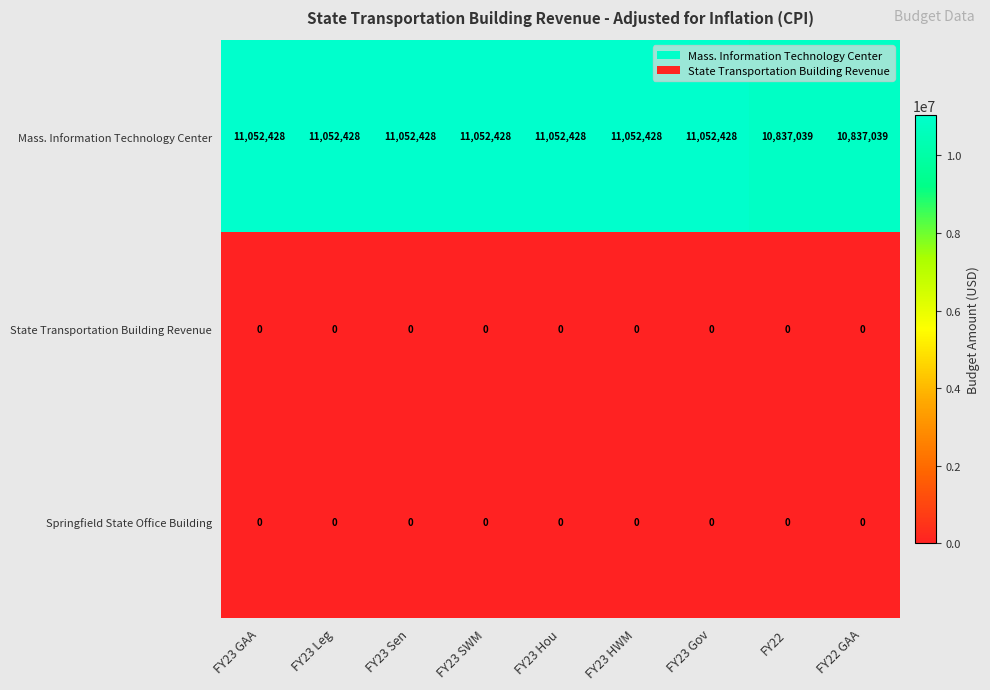

Reading left to right, what are all the values shown in this chart?

Mass. Information Technology Center: 11052428	11052428	11052428	11052428	11052428	11052428	11052428	10837039	10837039
State Transportation Building Revenue: 0	0	0	0	0	0	0	0	0
Springfield State Office Building: 0	0	0	0	0	0	0	0	0